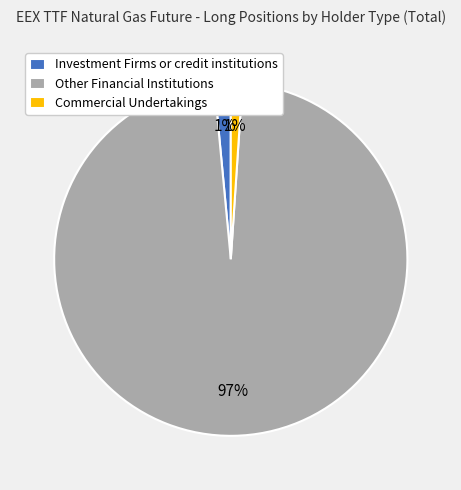

Which category has the biggest portion of the pie?

Other Financial Institutions